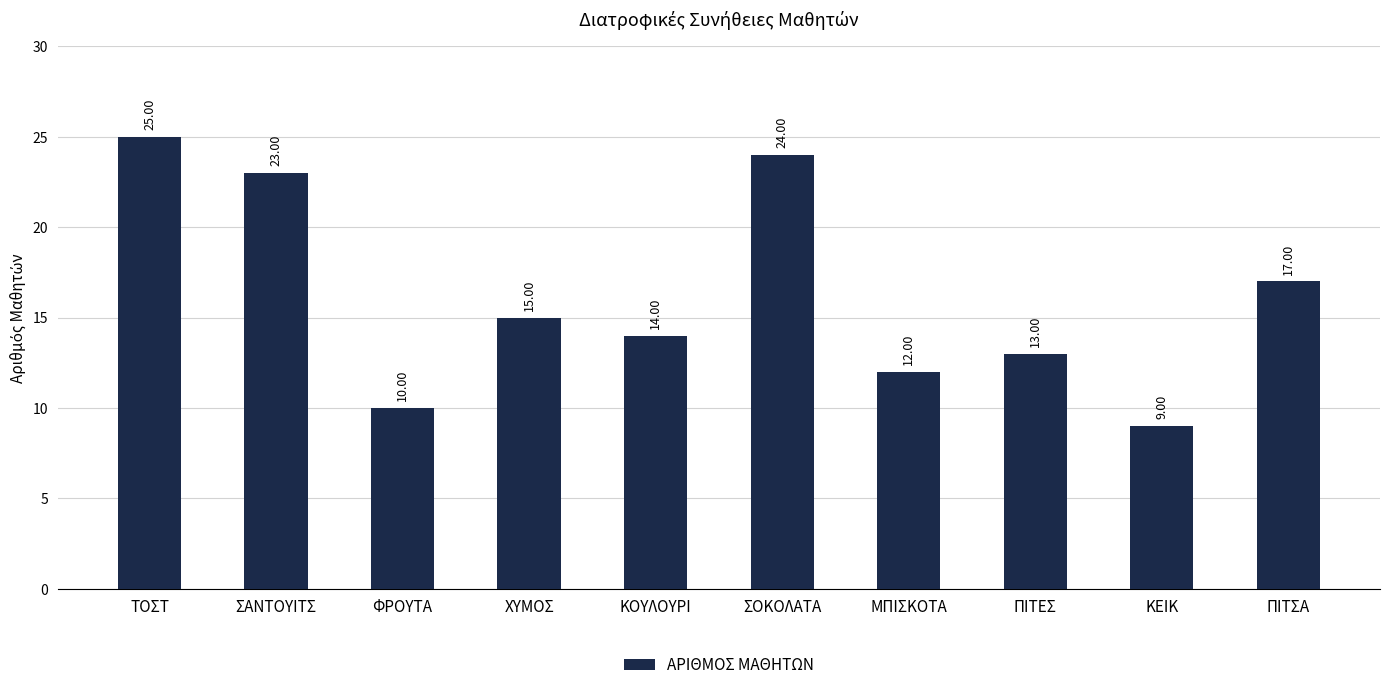

The chart shows a value of 23 at ΣΑΝΤΟΥΙΤΣ. True or false?

True